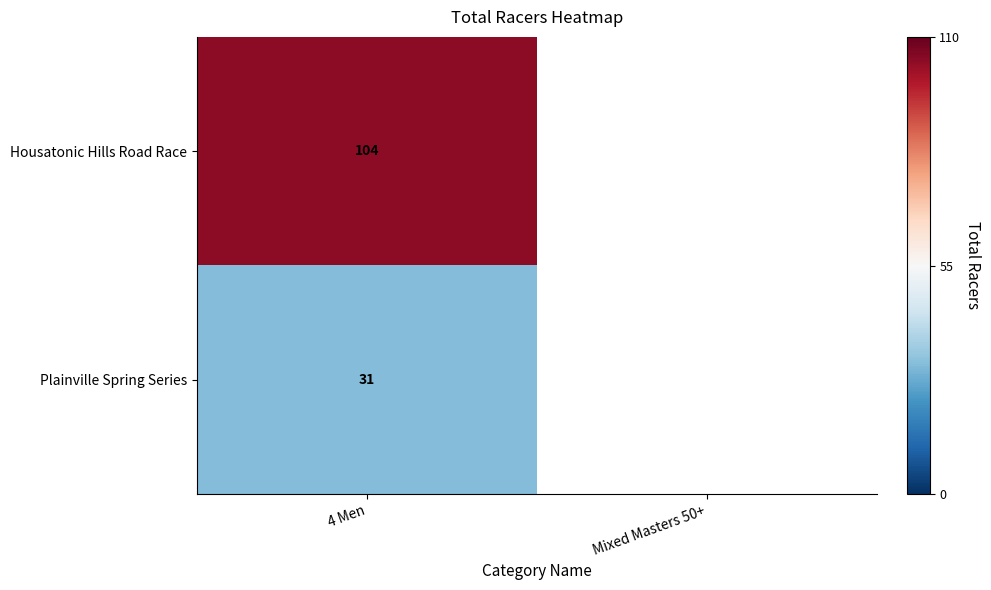

Is the value of Housatonic Hills Road Race at 4 Men greater than the value of Plainville Spring Series at 4 Men?

Yes